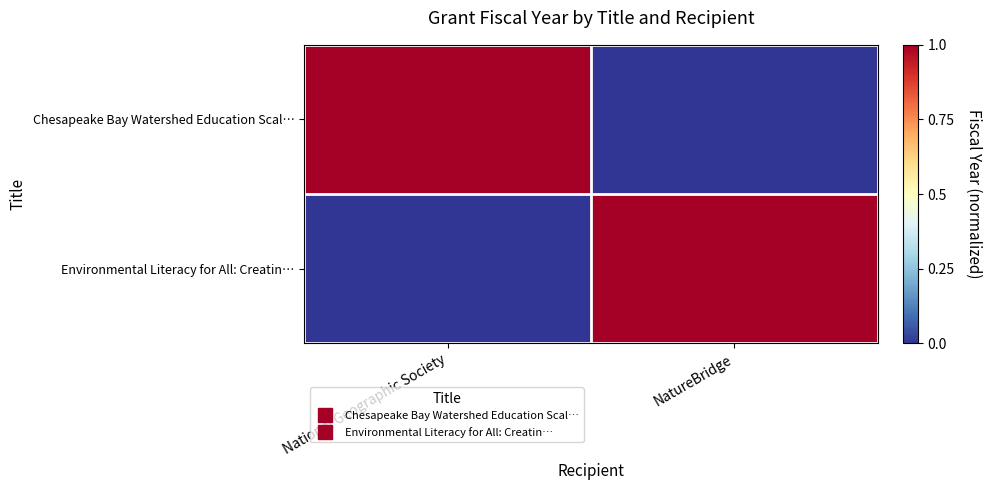

At how many categories does at least one series exceed 0?

2